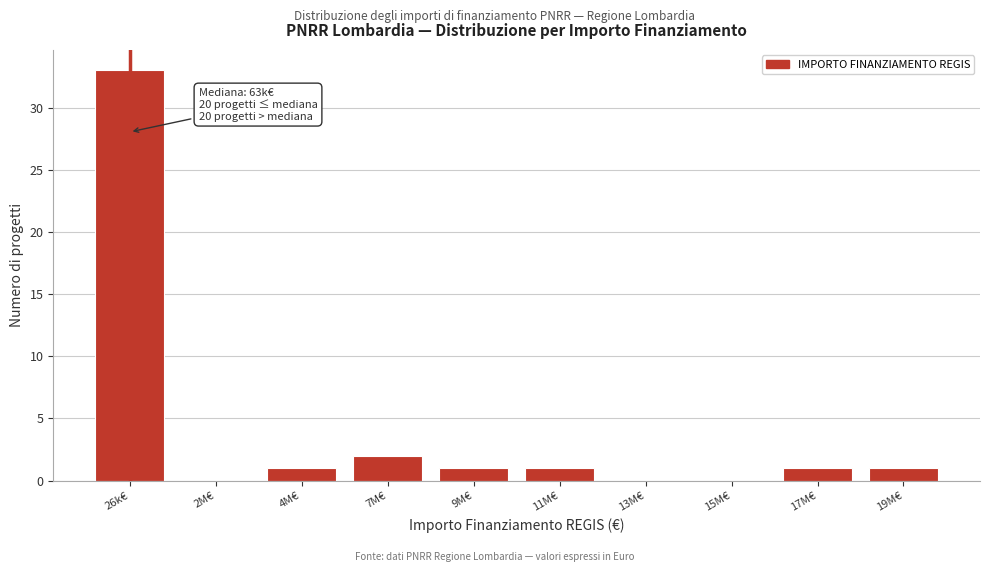

Reading left to right, list all the values displayed in this chart.

26k€=33	2M€=0	4M€=1	7M€=2	9M€=1	11M€=1	13M€=0	15M€=0	17M€=1	19M€=1